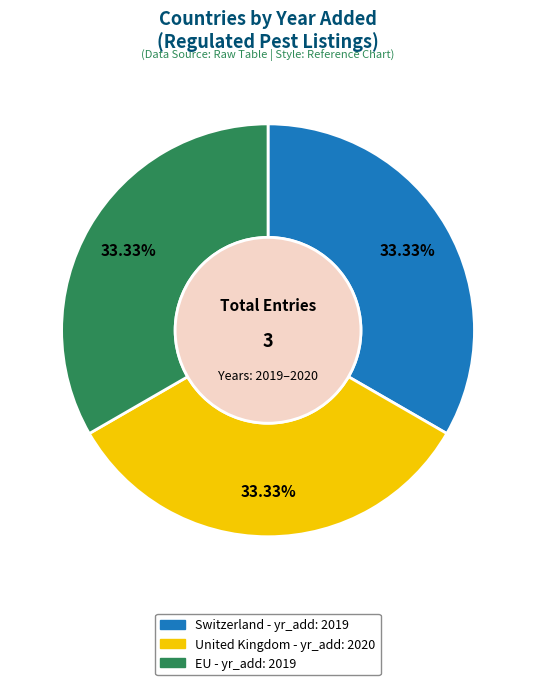

What percentage is the EU slice, to the nearest percent?

33%